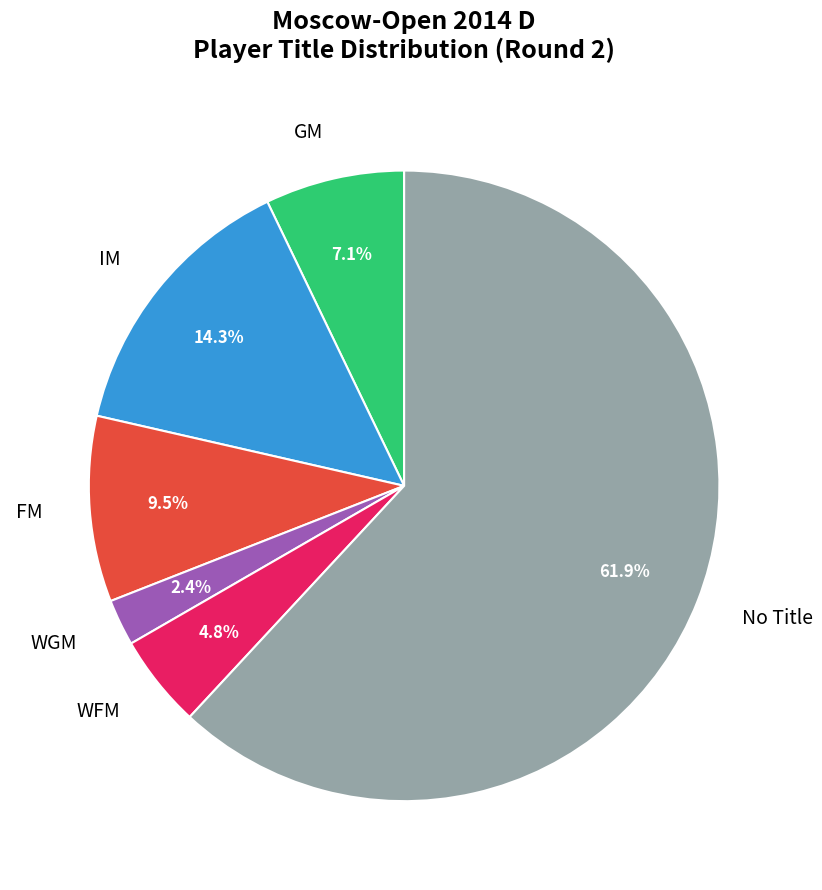

Rank the categories by value from lowest to highest.

WGM, WFM, GM, FM, IM, No Title